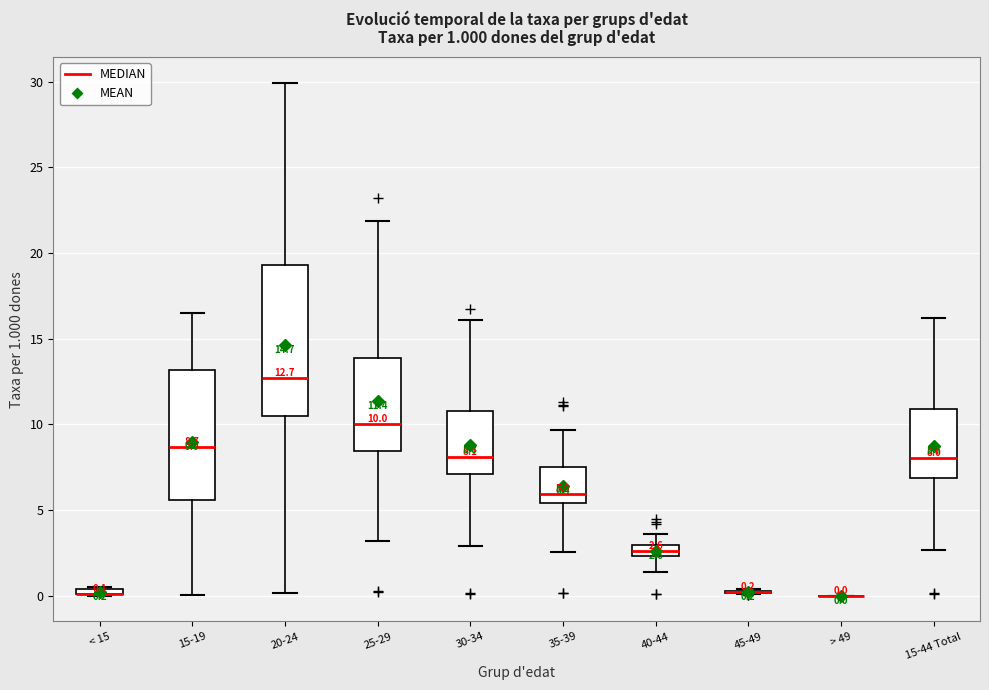

Which box is the tallest, from its lower edge to its upper edge?

20-24